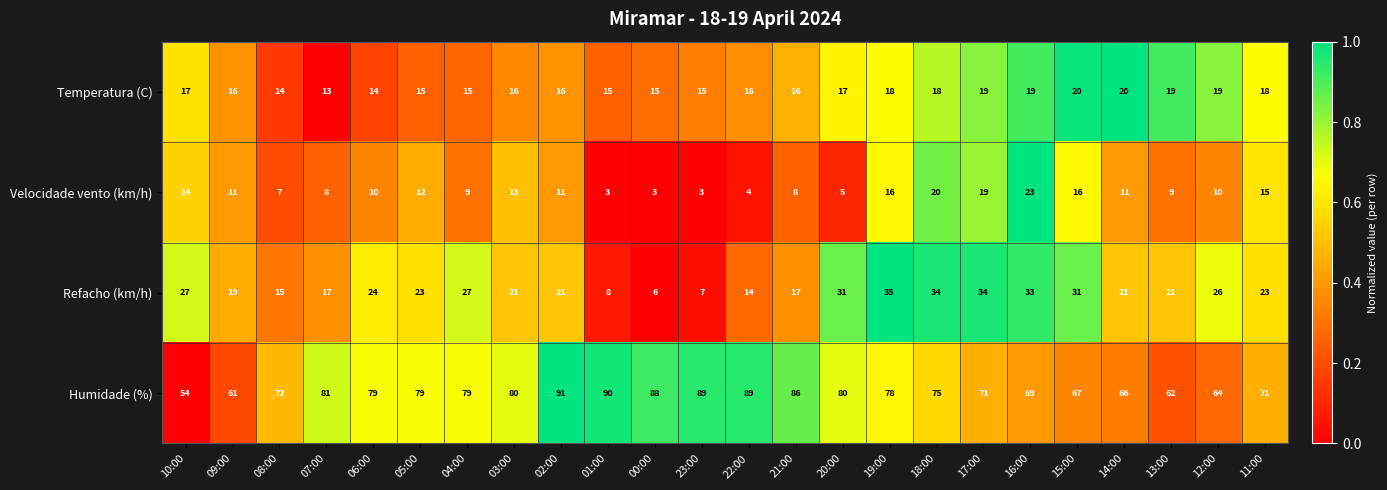

How many values in the Velocidade vento (km/h) series are below 11?

12